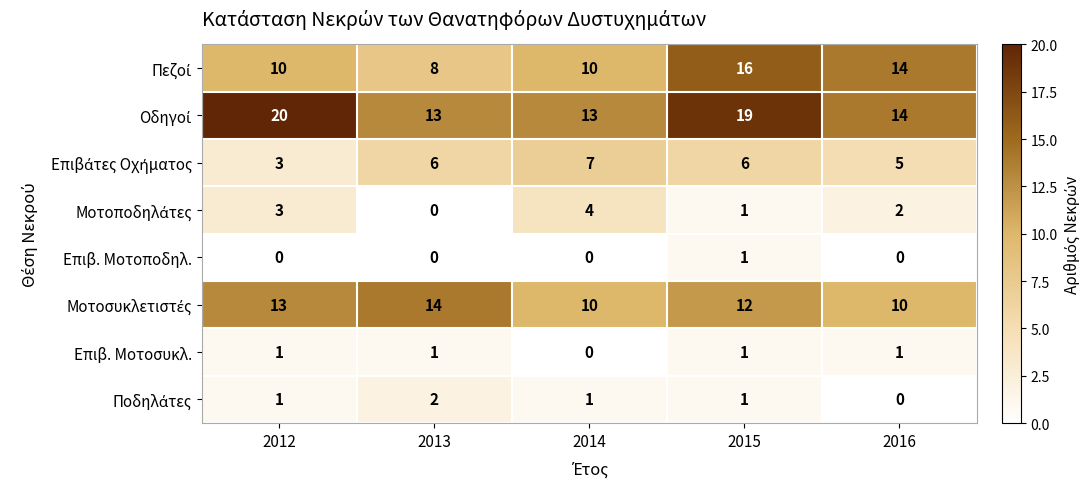

Is it true that Επιβ. Μοτοποδηλ. equals 1 at 2013?

False